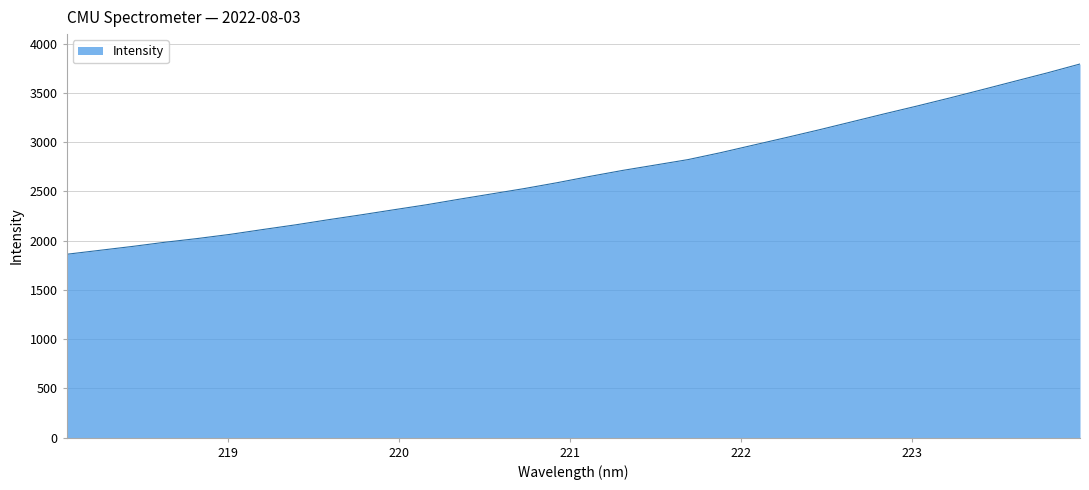

Does the chart have visible grid lines?

Yes